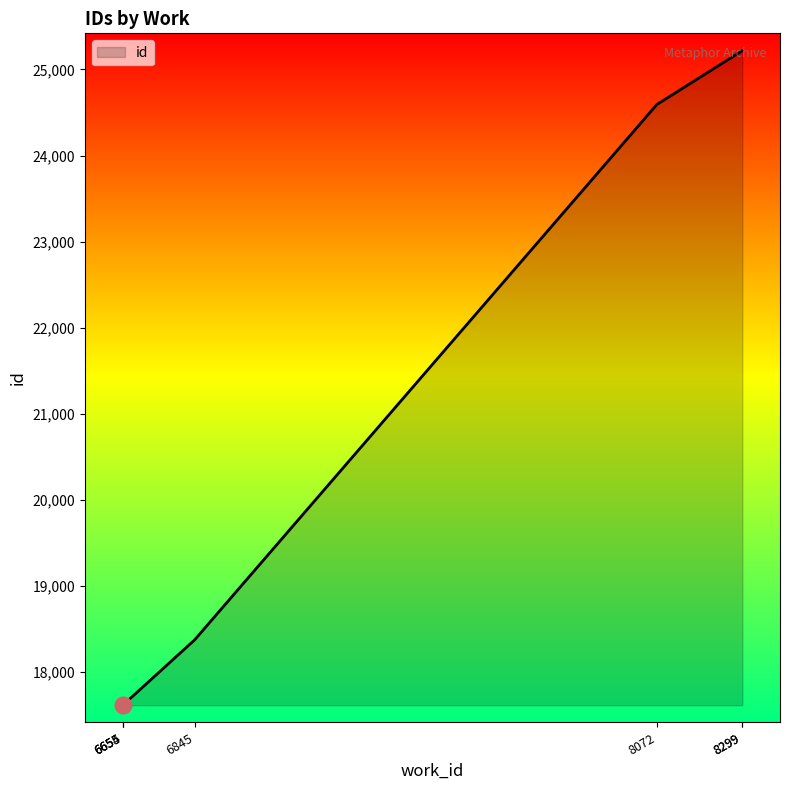

What is the difference between the maximum and second lowest values?

7602